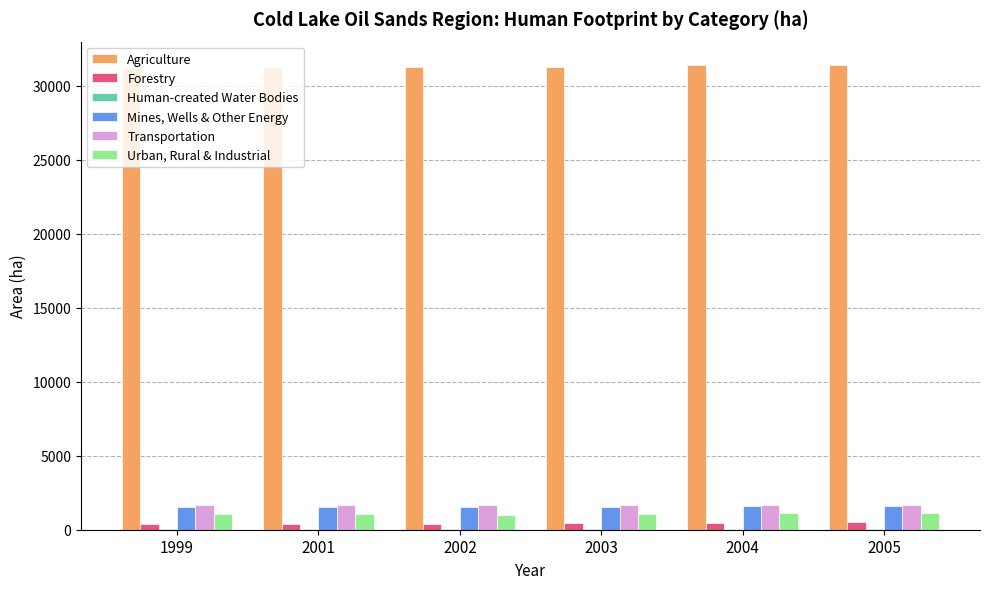

Is the value of Agriculture at 2005 greater than the value of Urban, Rural & Industrial at 2005?

Yes